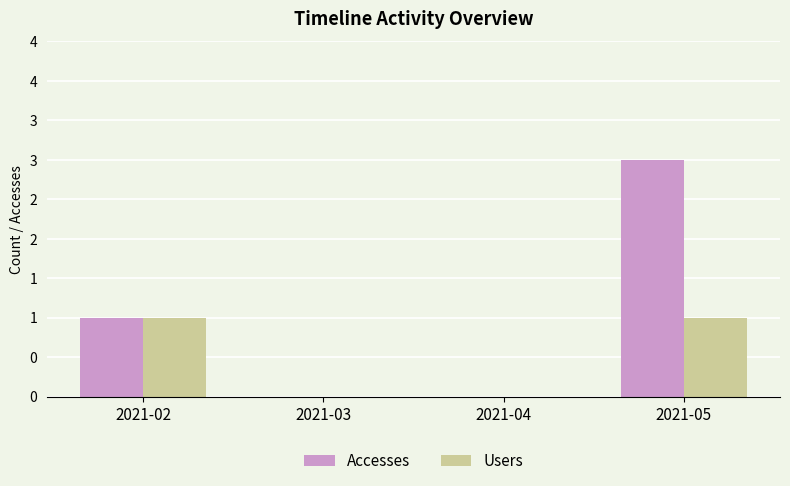

What is the sum of the Users values at 2021-03 and 2021-02?

1